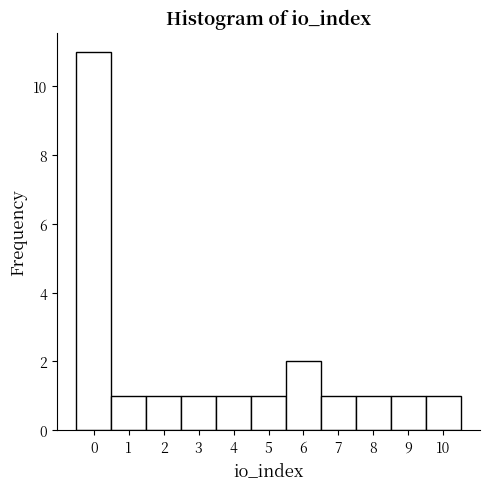

How tall is the bar that spans 5.5 to 6.5 on the x-axis? The values are not printed on the chart, so give them approximately, as read against the axis.

2